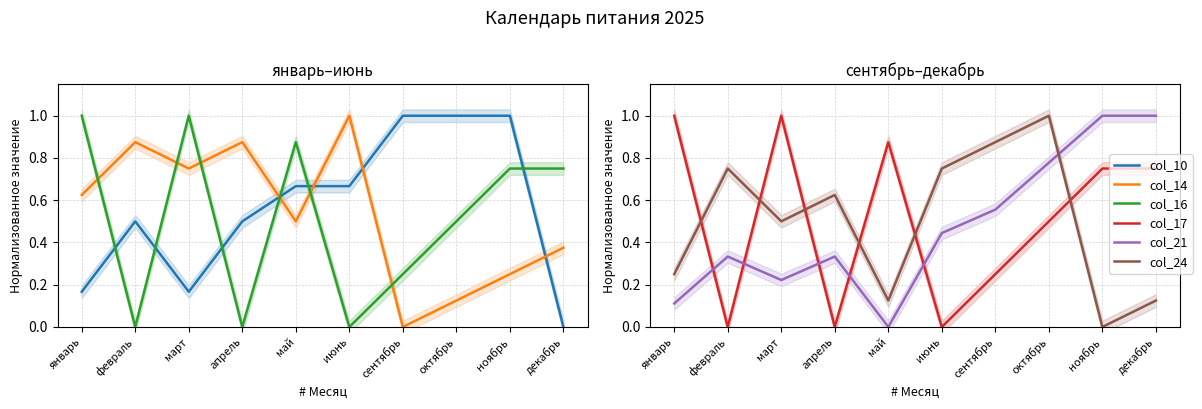

Rank the series by their maximum value, from highest to lowest.

col_10, col_14, col_16, col_17, col_21, col_24